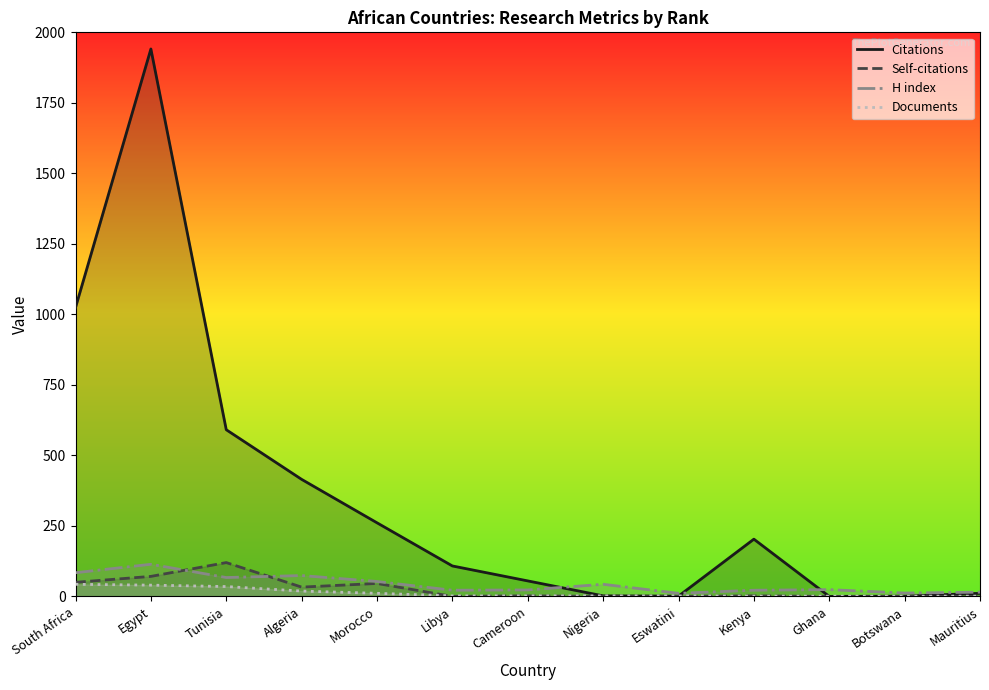

Which has a higher value, Eswatini or Libya?

Libya